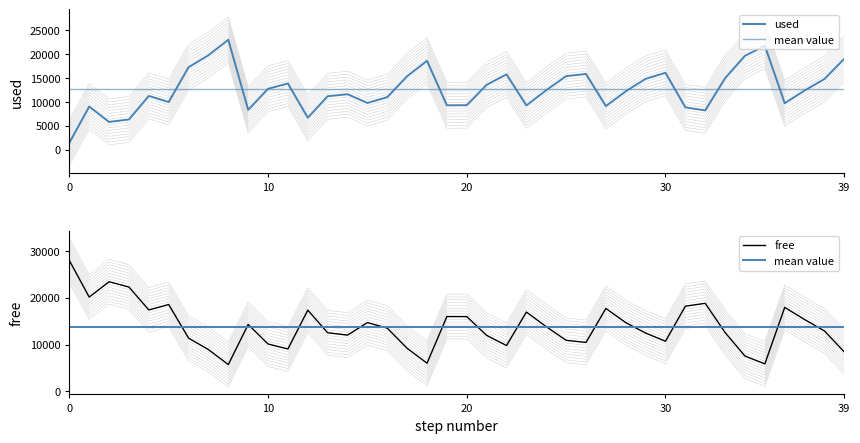

List the series in order of their overall mean, highest first.

free, used